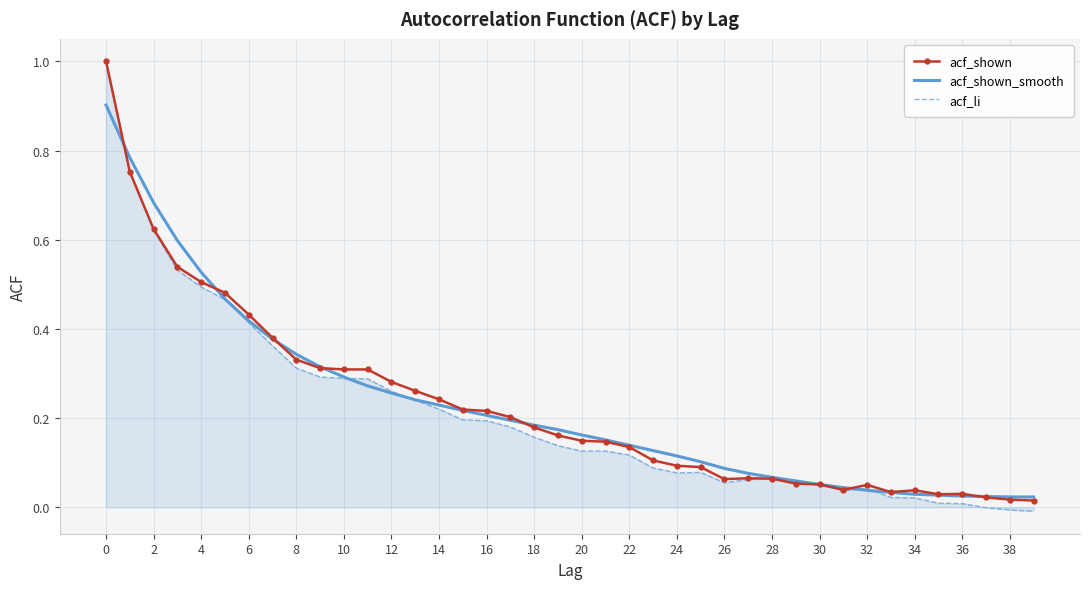

Which series has the widest spread of values?

acf_li